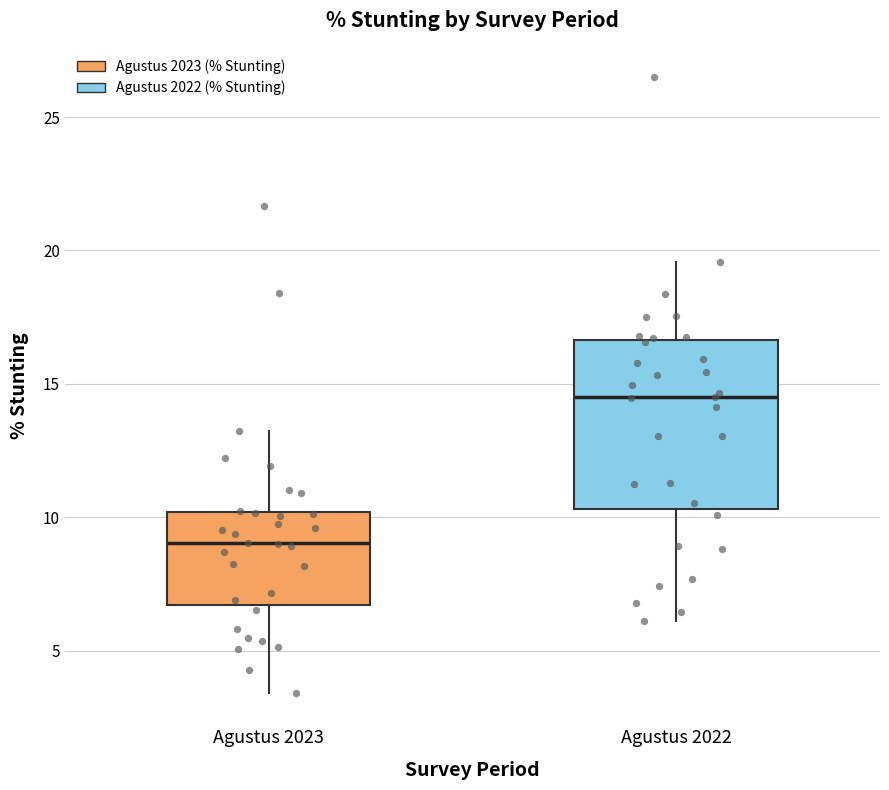

Comparing the boxes themselves (not the whiskers), which one is the tallest?

Agustus 2022